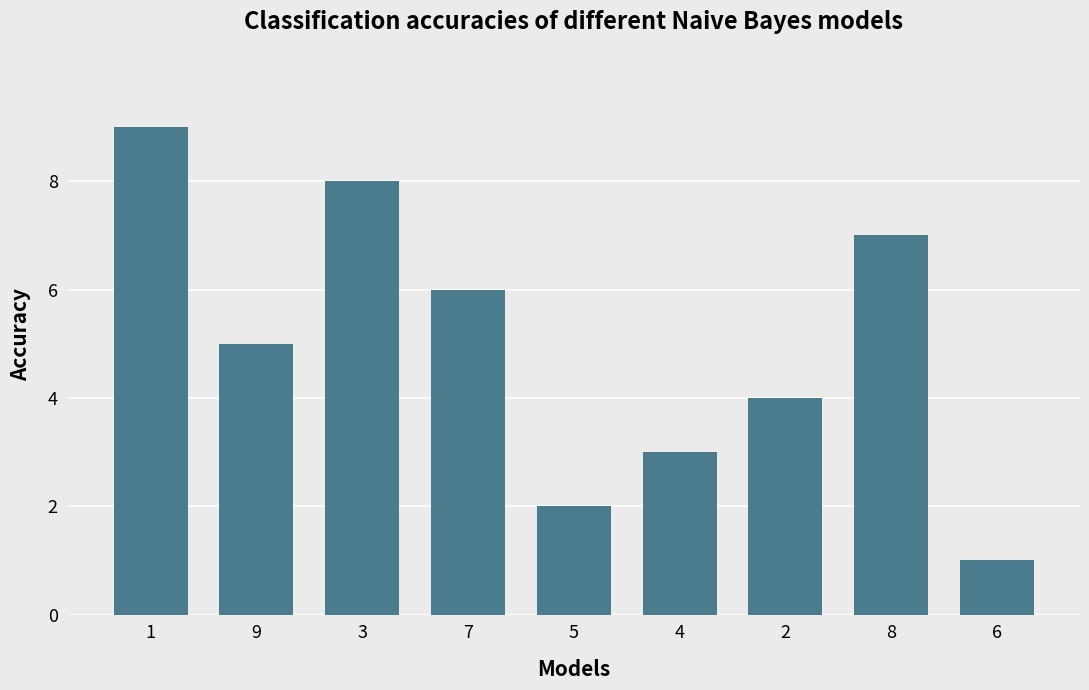

What is the maximum value shown in the chart?

9